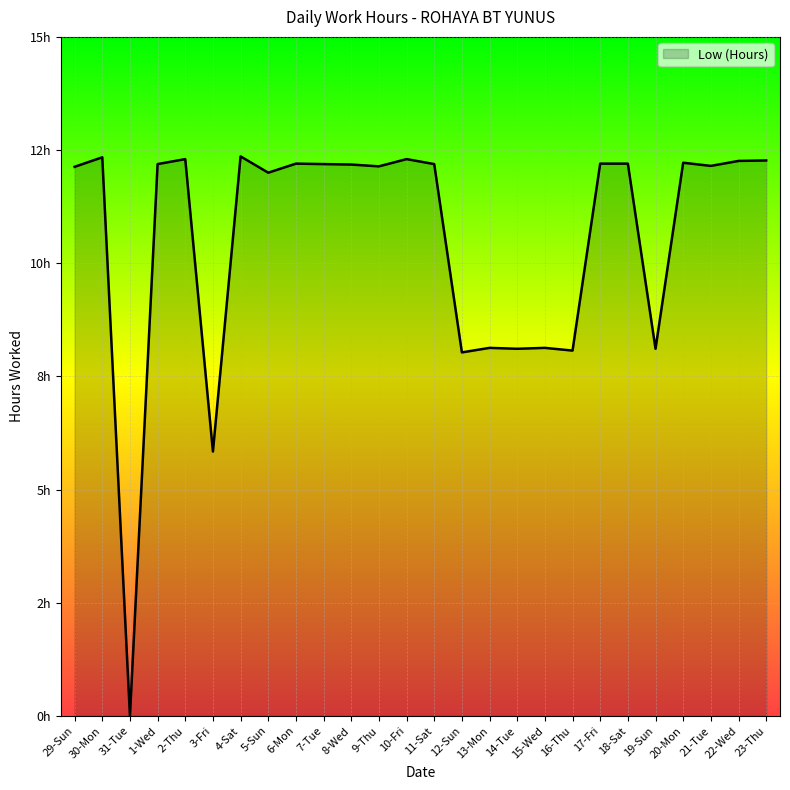

True or false: the data shows 12.1 at 9-Thu.

True